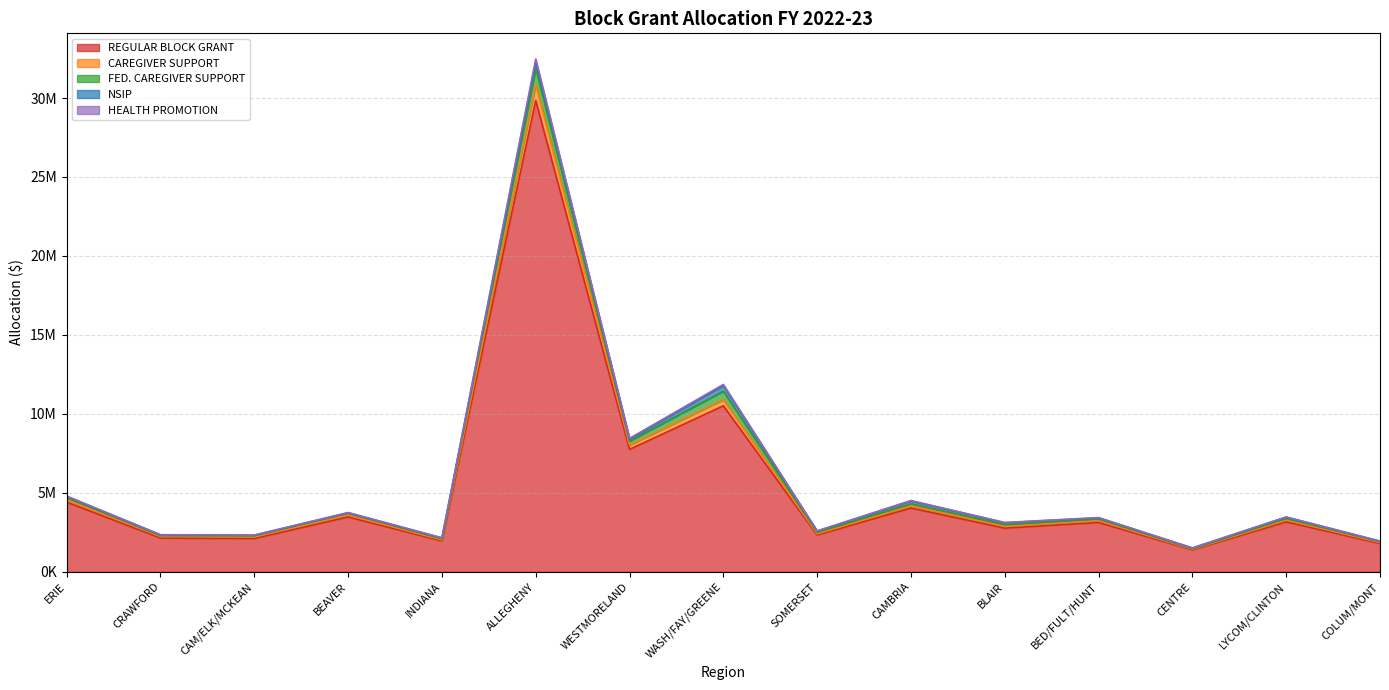

At which category is the sum across all series the highest?

ALLEGHENY